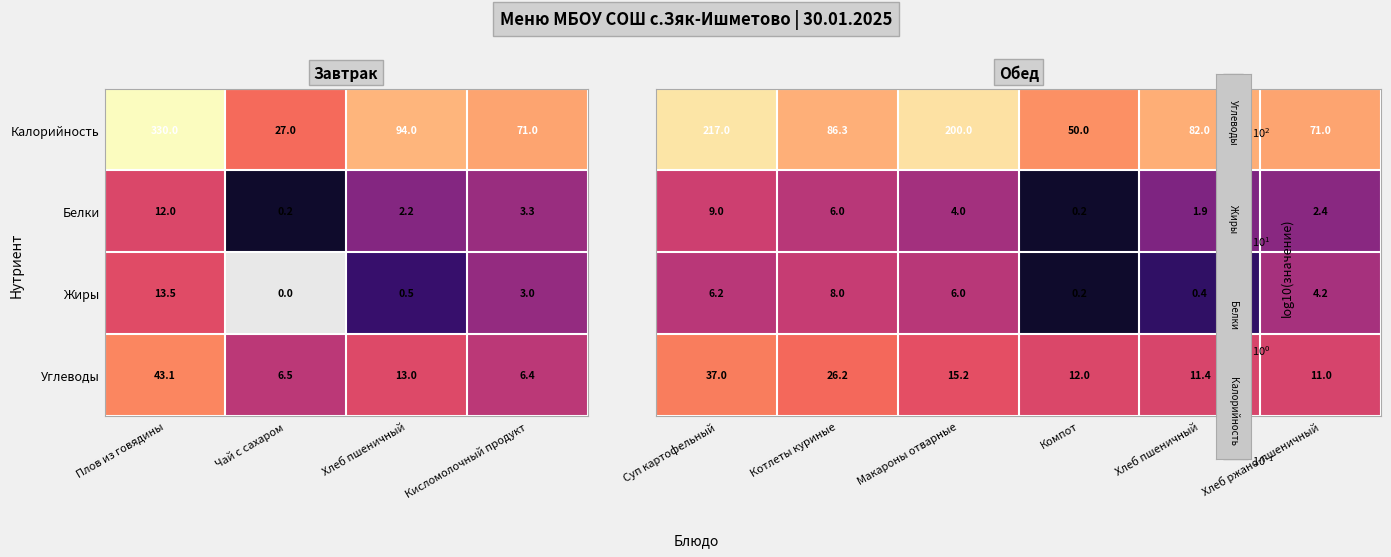

Rank the categories by Жиры value from lowest to highest.

Чай с сахаром, Хлеб пшеничный, Кисломолочный продукт, Плов из говядины